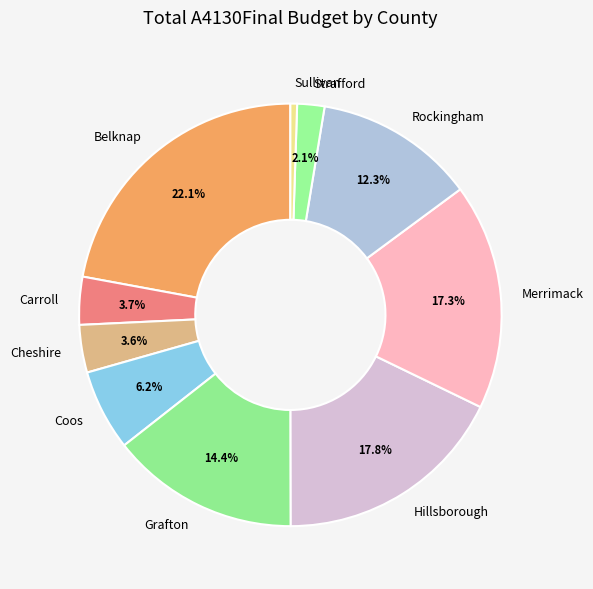

Is there any slice that represents more than half of the pie?

No